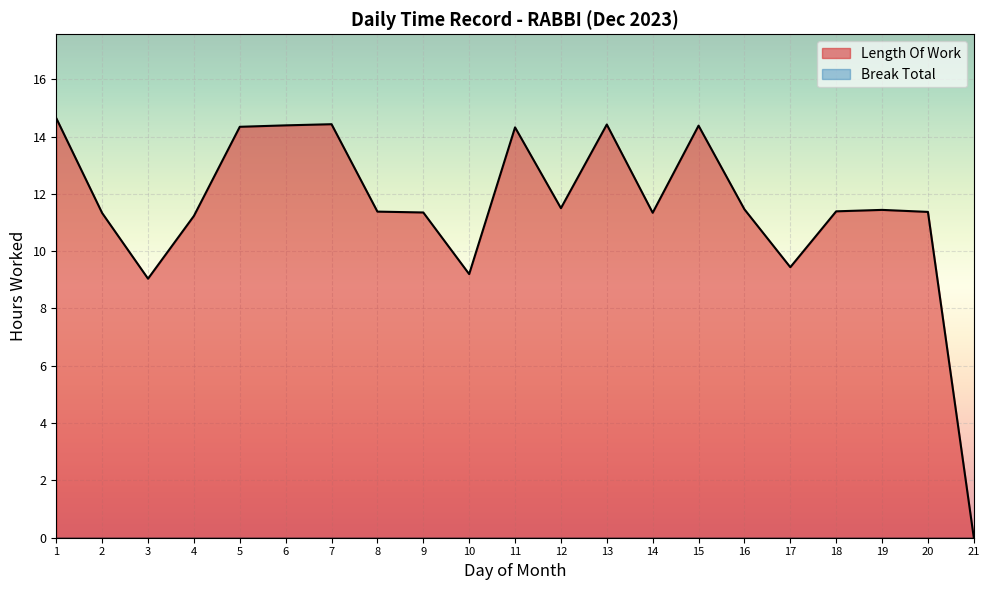

Reading left to right, what are all the values shown in this chart?

14.6	11.3	9.0	11.2	14.3	14.4	14.4	11.4	11.3	9.2	14.3	11.5	14.4	11.3	14.4	11.5	9.4	11.4	11.4	11.4	0.0